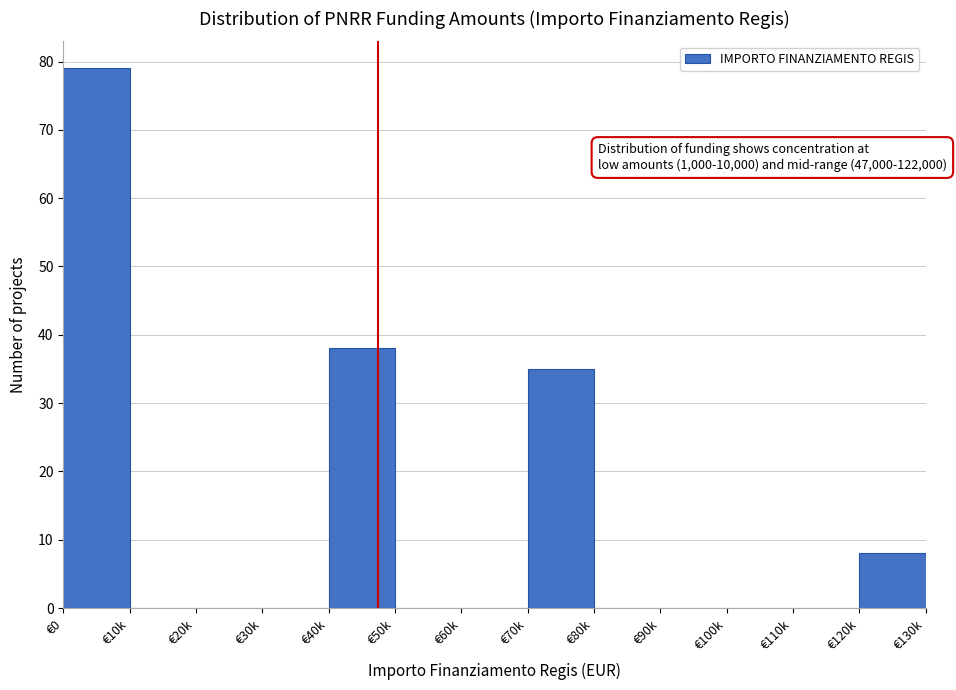

Reading left to right, transcribe all the data shown in this chart.

€0=79	€10k=0	€20k=0	€30k=0	€40k=38	€50k=0	€60k=0	€70k=35	€80k=0	€90k=0	€100k=0	€110k=0	€120k=8